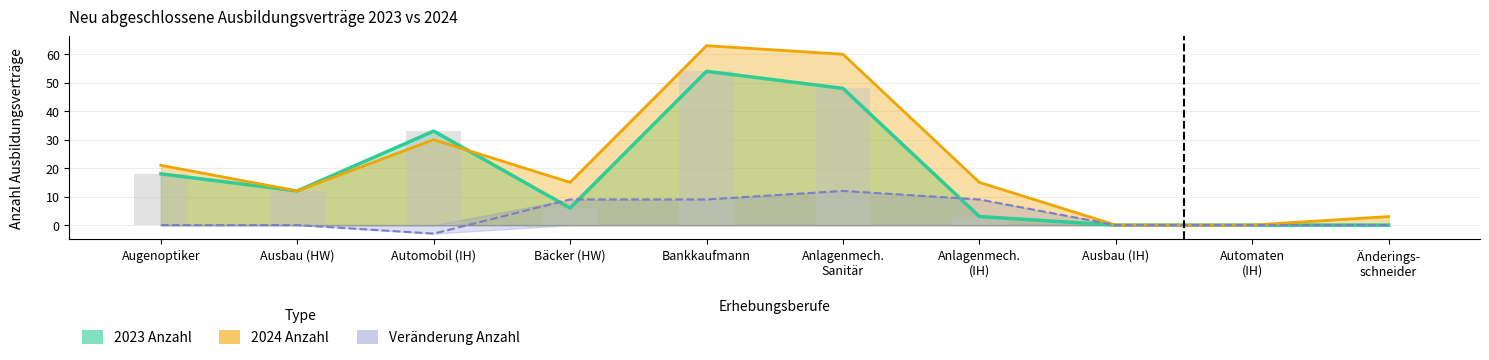

Are the bars horizontal?

No